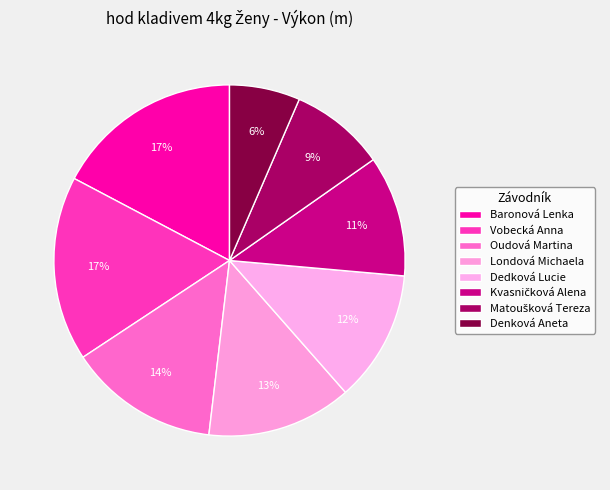

The Denková Aneta slice represents 6% of the pie. True or false?

True